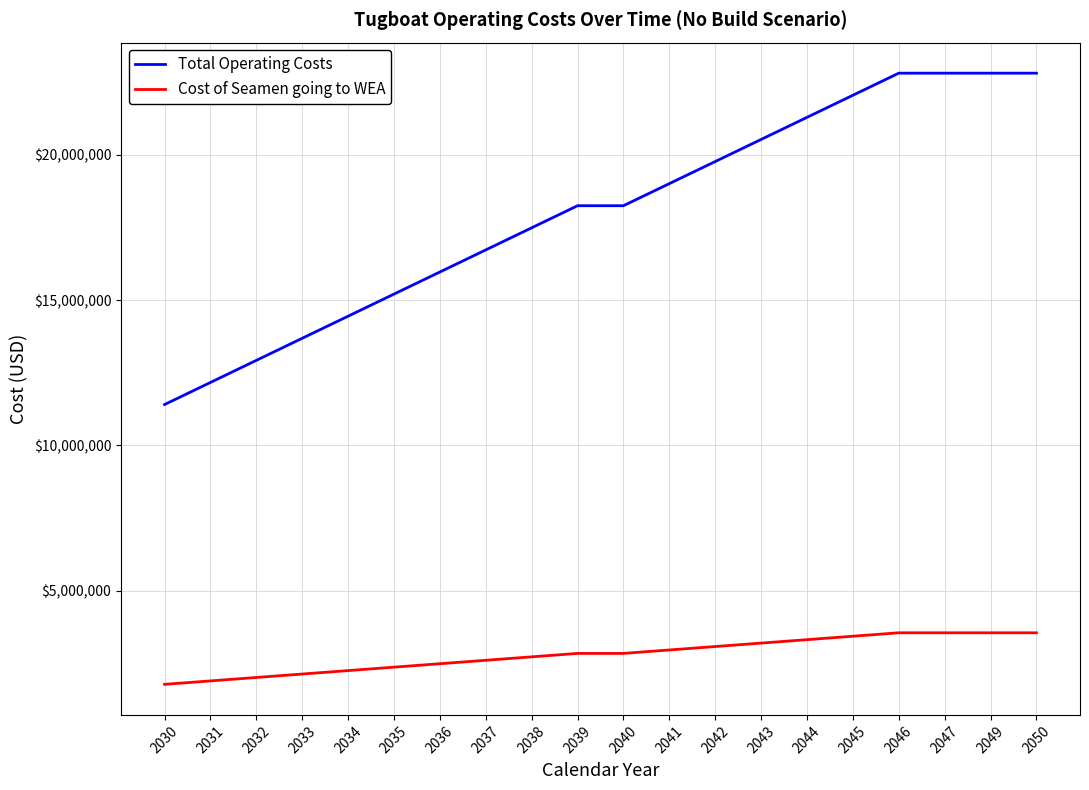

Which series has the largest range (max minus min)?

Total Operating Costs